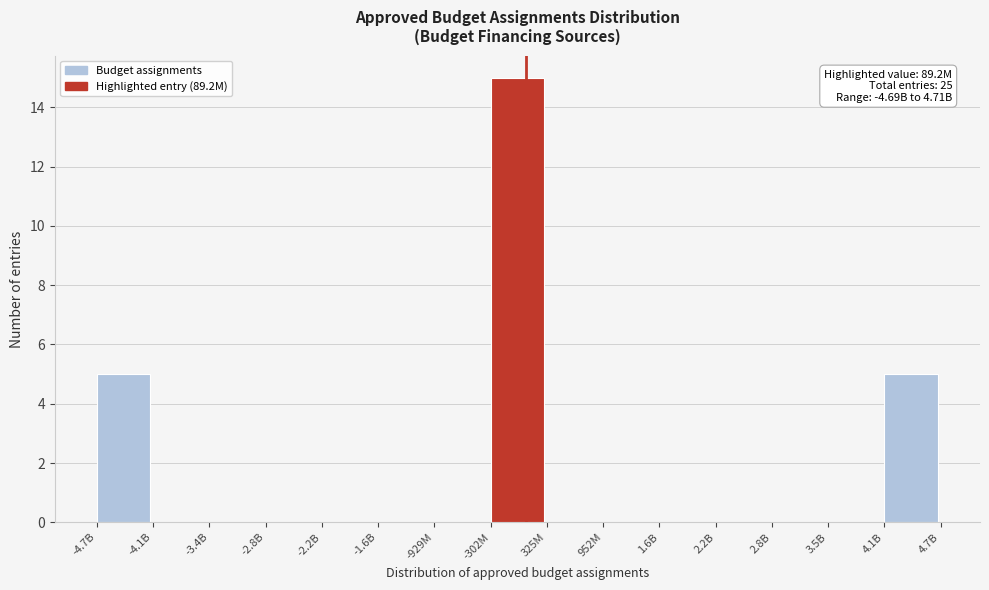

Reading right to left, transcribe all the data shown in this chart.

4.1B=5	3.5B=0	2.8B=0	2.2B=0	1.6B=0	952M=0	325M=0	-302M=15	-929M=0	-1.6B=0	-2.2B=0	-2.8B=0	-3.4B=0	-4.1B=0	-4.7B=5